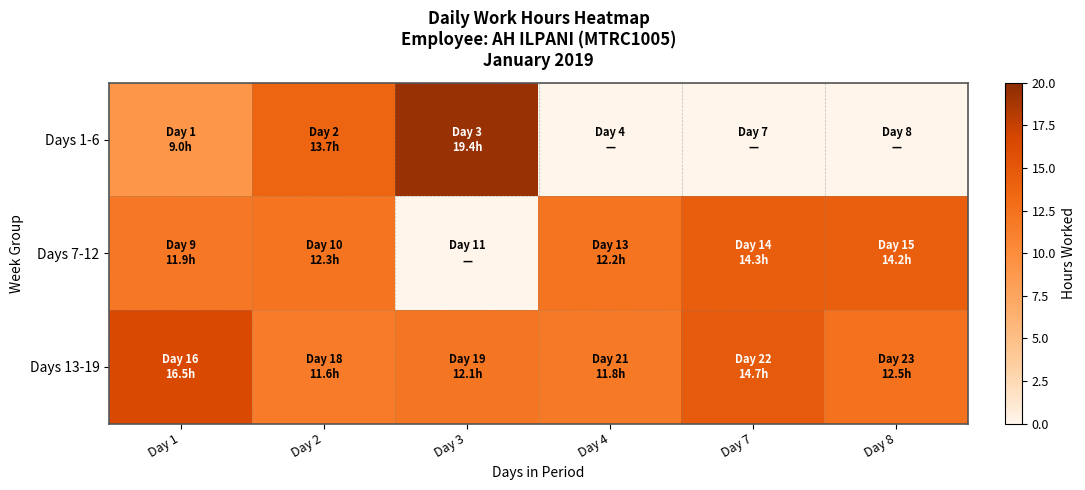

Rank the series at Day 1 from highest to lowest value.

Days 13-19, Days 7-12, Days 1-6